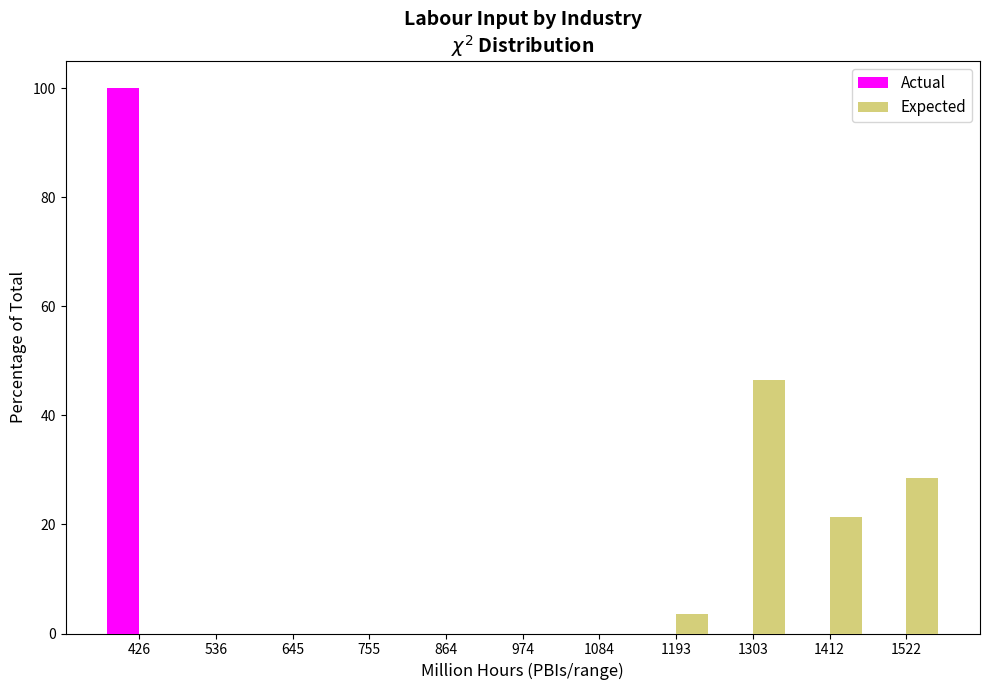

Reading left to right, transcribe this chart: for each range on the x-axis, give the height of each series' bar. Neither the bar edges nor the heights are printed on the chart, so give them approximately, as read against the axes.

380 to 480: Actual=100	Expected=0
480 to 600: Actual=0	Expected=0
600 to 700: Actual=0	Expected=0
700 to 820: Actual=0	Expected=0
820 to 920: Actual=0	Expected=0
920 to 1020: Actual=0	Expected=0
1020 to 1140: Actual=0	Expected=0
1140 to 1240: Actual=0	Expected=4
1240 to 1360: Actual=0	Expected=46
1360 to 1460: Actual=0	Expected=22
1460 to 1580: Actual=0	Expected=28